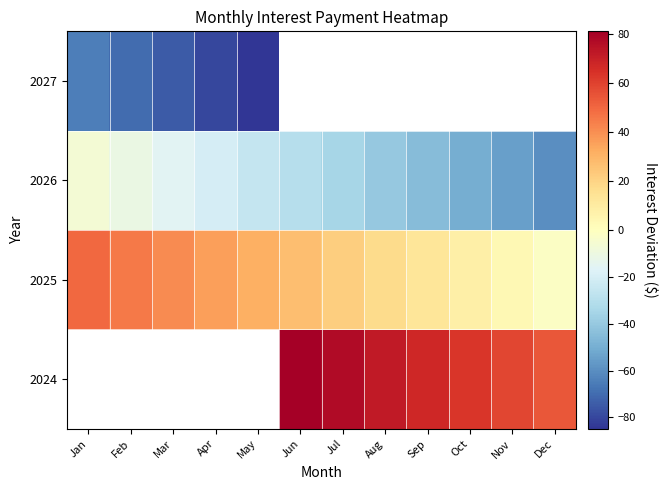

What is the difference between the 2024 values at Jun and Sep?

13.3